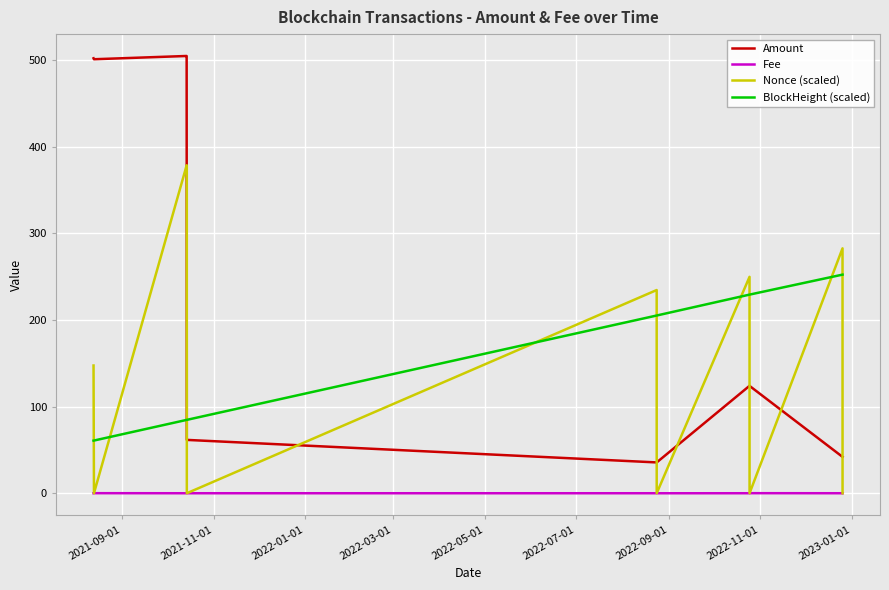

Which series has the largest total across all categories?

Amount